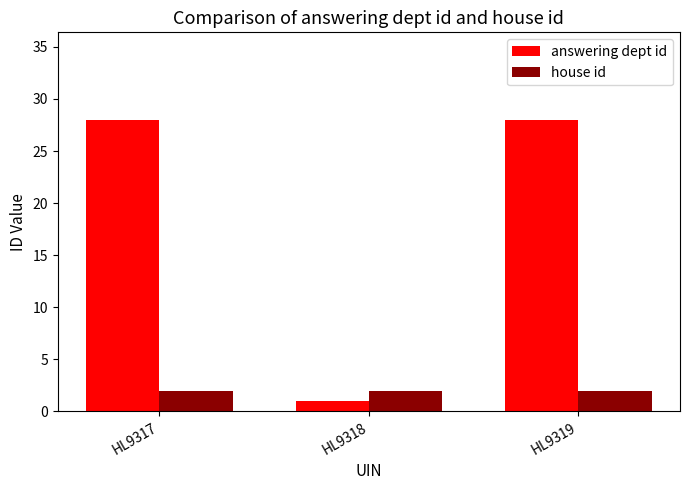

Is the value of house id at HL9319 greater than the value of answering dept id at HL9317?

No